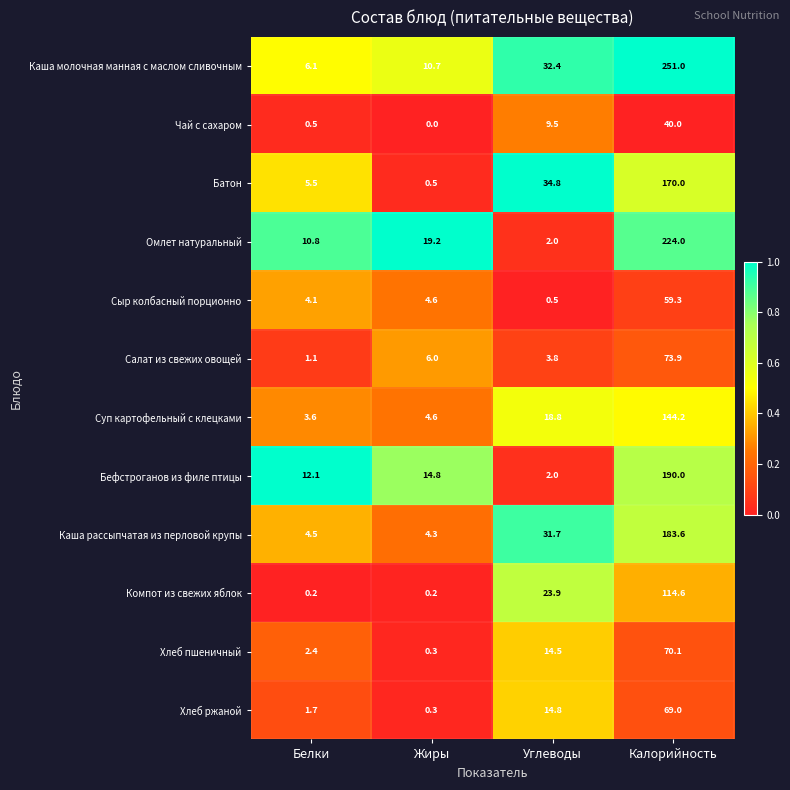

List the series in order of their peak value, highest first.

Каша молочная манная с маслом сливочным, Омлет натуральный, Бефстроганов из филе птицы, Каша рассыпчатая из перловой крупы, Батон, Суп картофельный с клецками, Компот из свежих яблок, Салат из свежих овощей, Хлеб пшеничный, Хлеб ржаной, Сыр колбасный порционно, Чай с сахаром